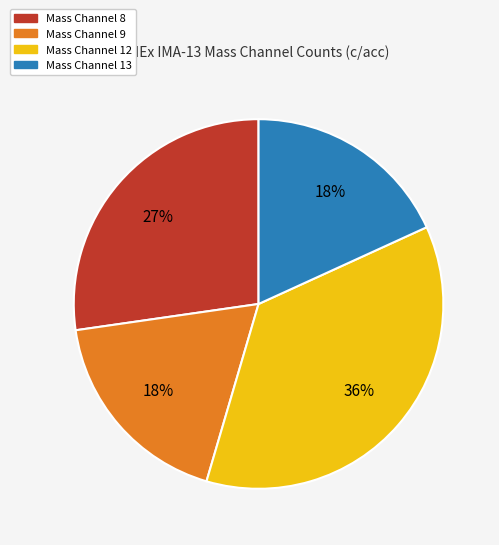

What is the largest slice in the pie chart?

Mass Channel 12